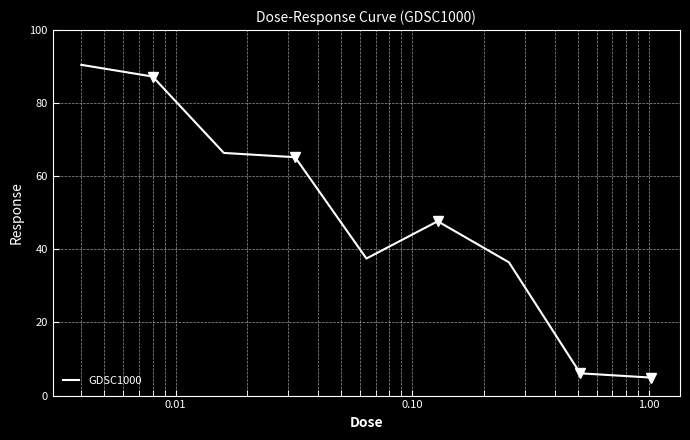

What is the highest value of the GDSC1000 series?

90.5